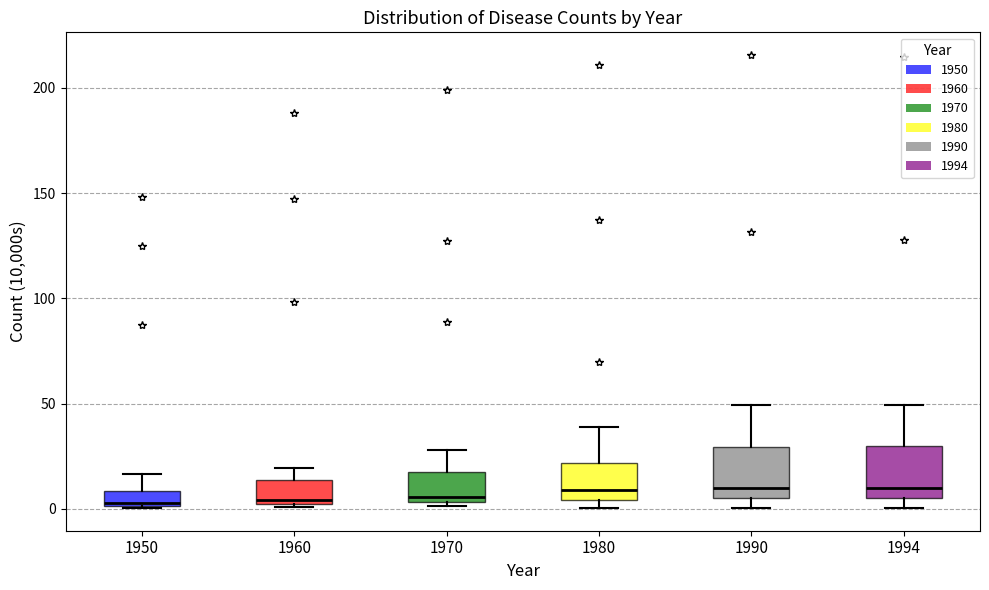

Where does the median line of the box at x = 1980 sit on the y-axis? The values are not printed on the chart, so give them approximately, as read against the axis.

10